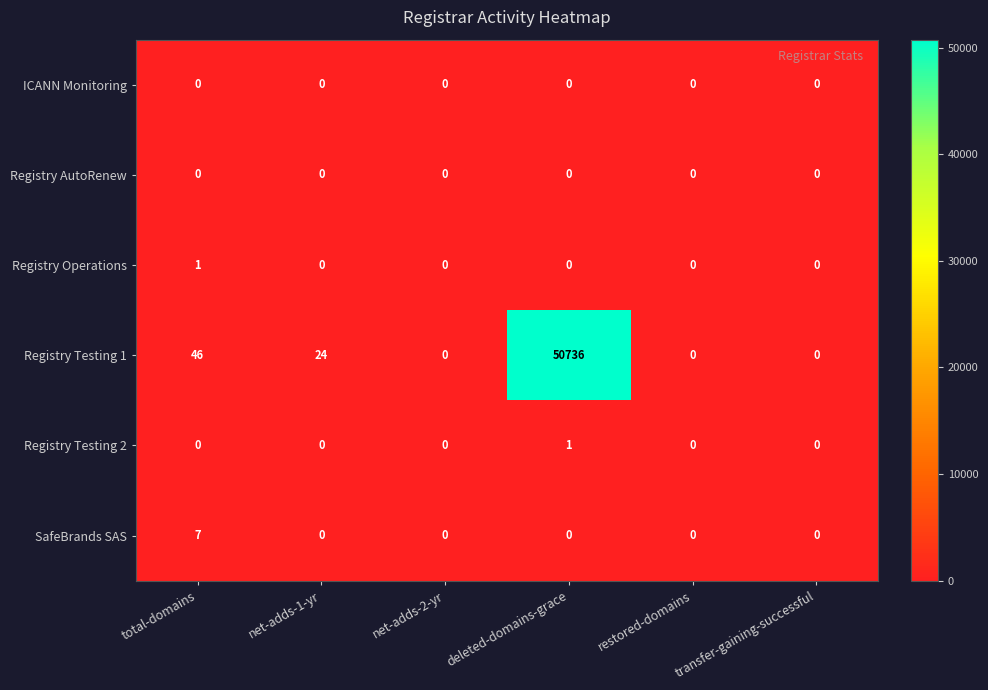

Is the value of ICANN Monitoring at total-domains greater than the value of SafeBrands SAS at total-domains?

No